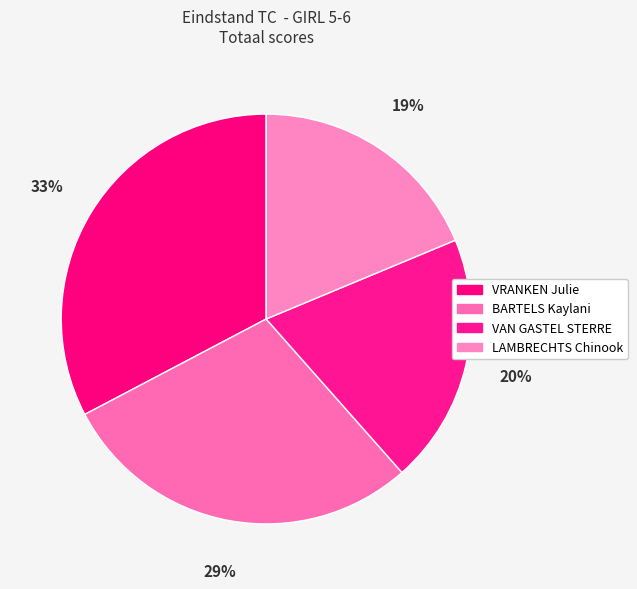

How many segments does this pie chart have?

4